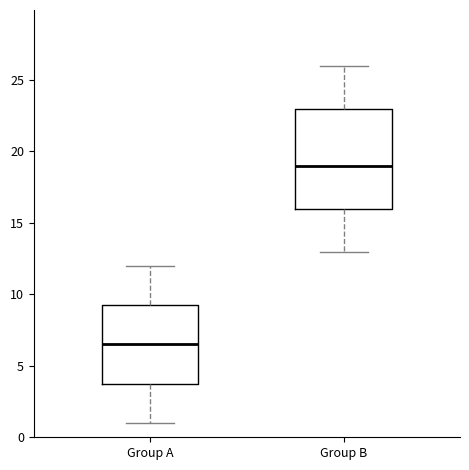

Where is the upper edge of the box for Group A on the y-axis? The values are not printed on the chart, so give them approximately, as read against the axis.

9.5